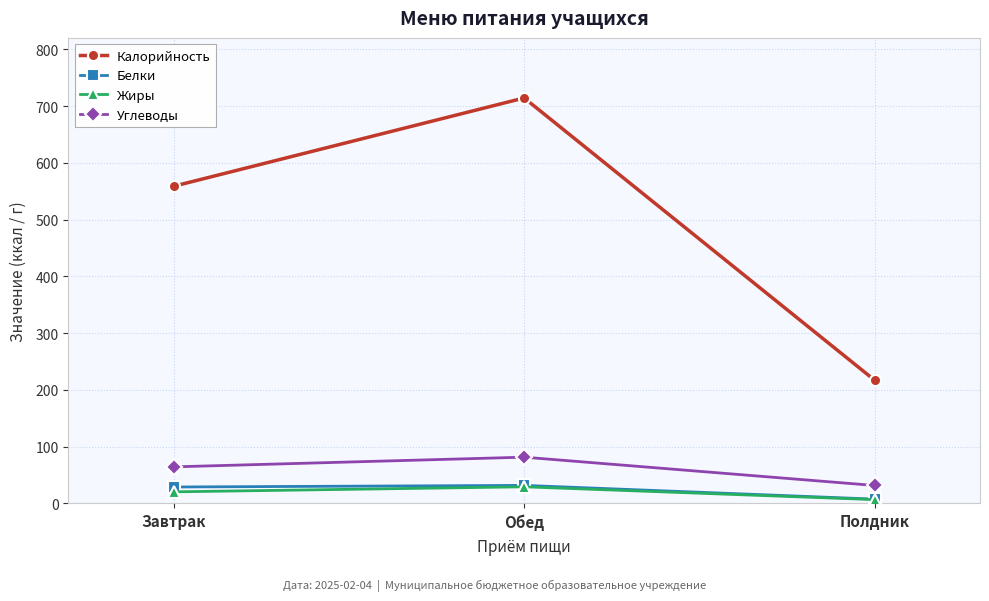

Which category has the lowest value in the Углеводы series?

Полдник